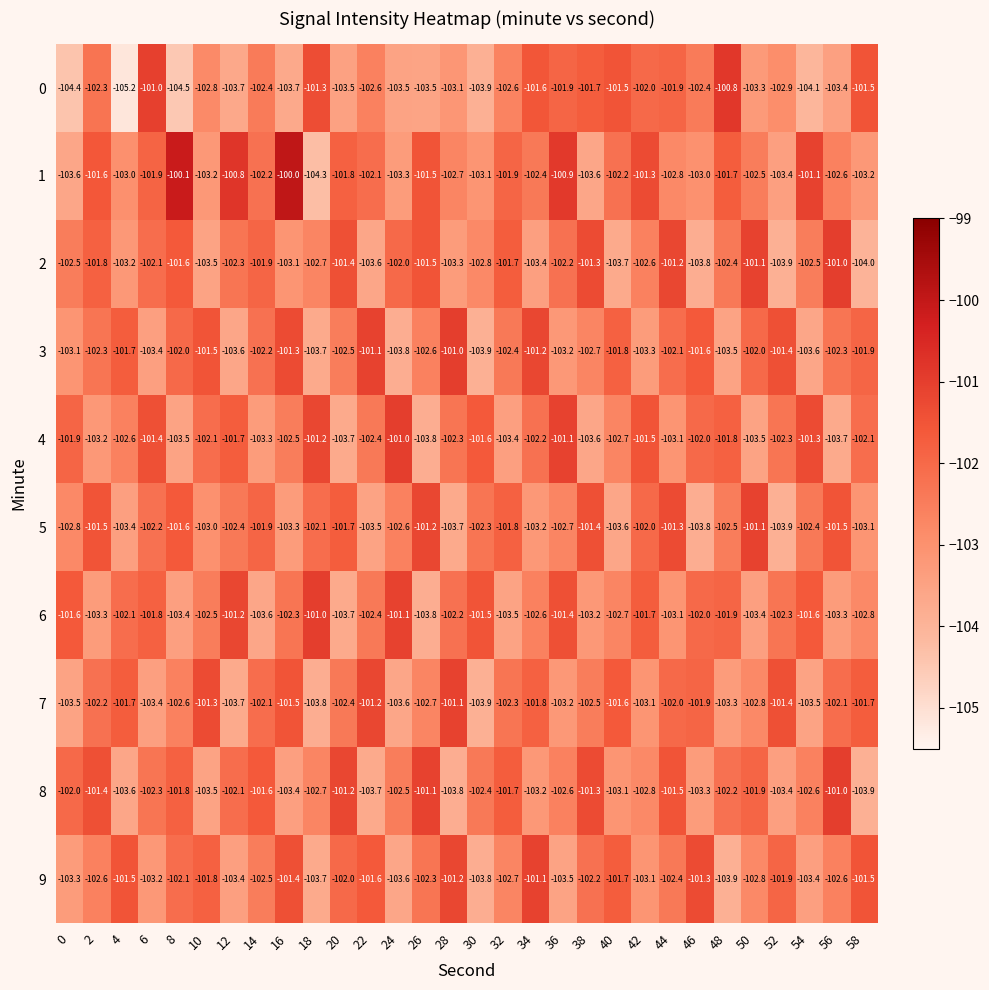

The 2 series shows -103.1 at 16. True or false?

True